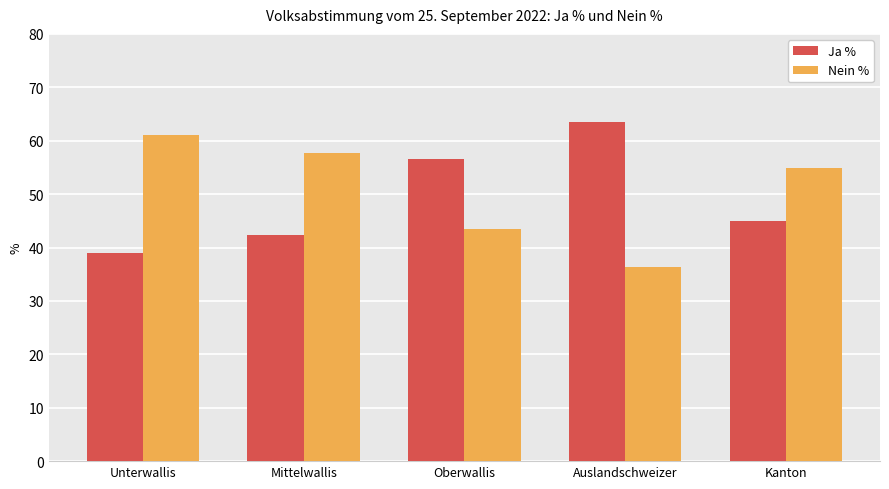

Where is Nein % nearest to the value 48?

Oberwallis